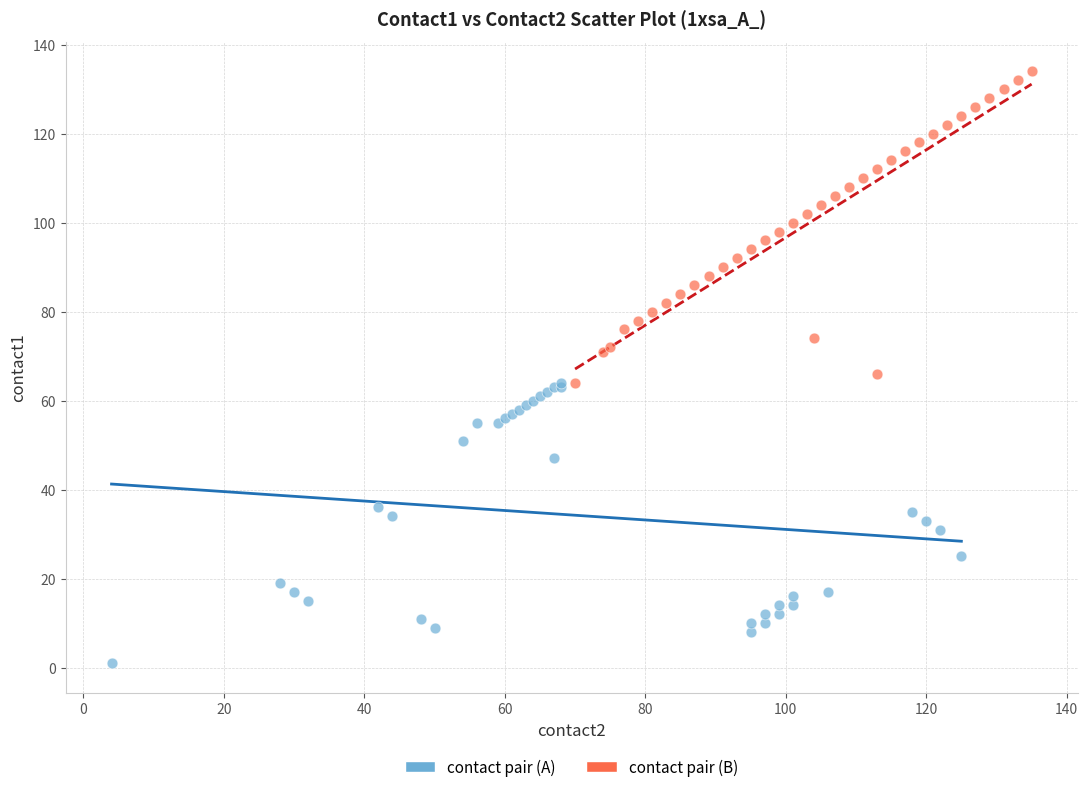

Which series reaches the maximum Y coordinate?

contact pair (B)